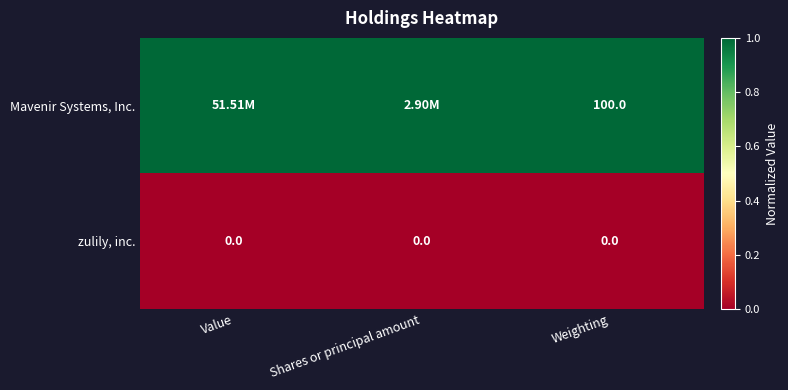

Which label corresponds to the smallest value in the chart?

Value